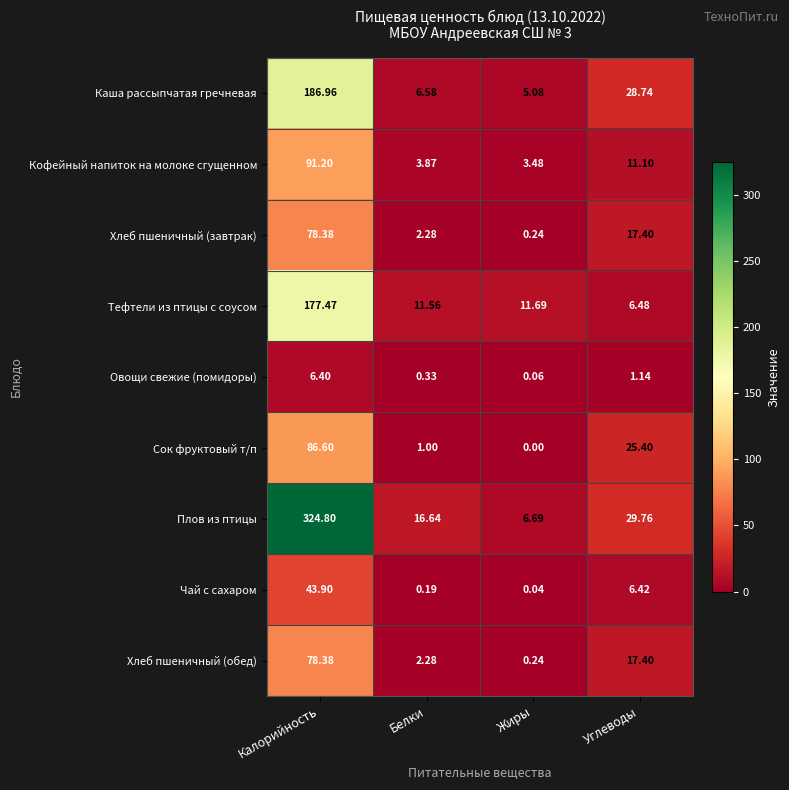

At which label does Овощи свежие (помидоры) reach its minimum?

Жиры